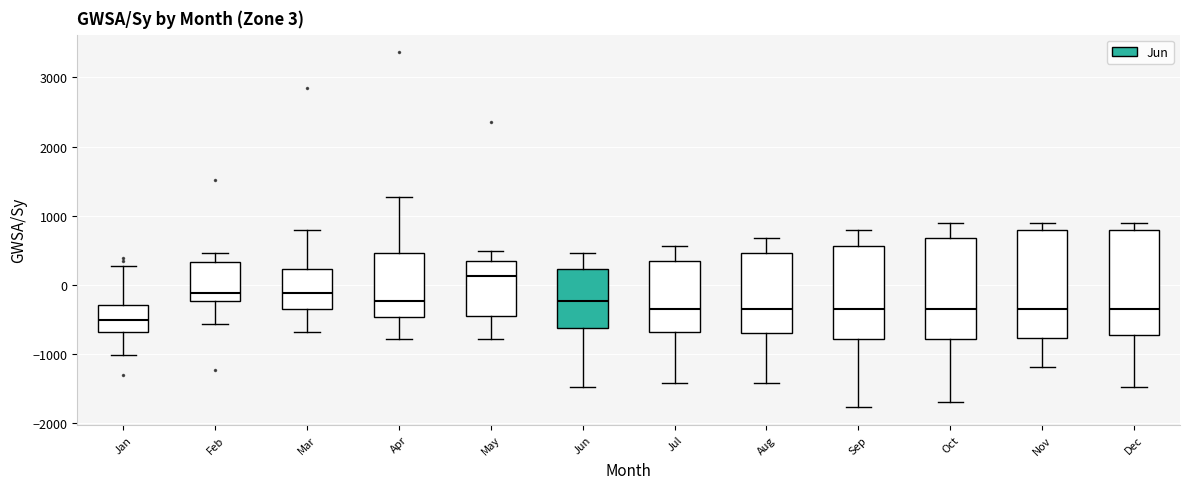

Which box has the lowest median line?

Jan